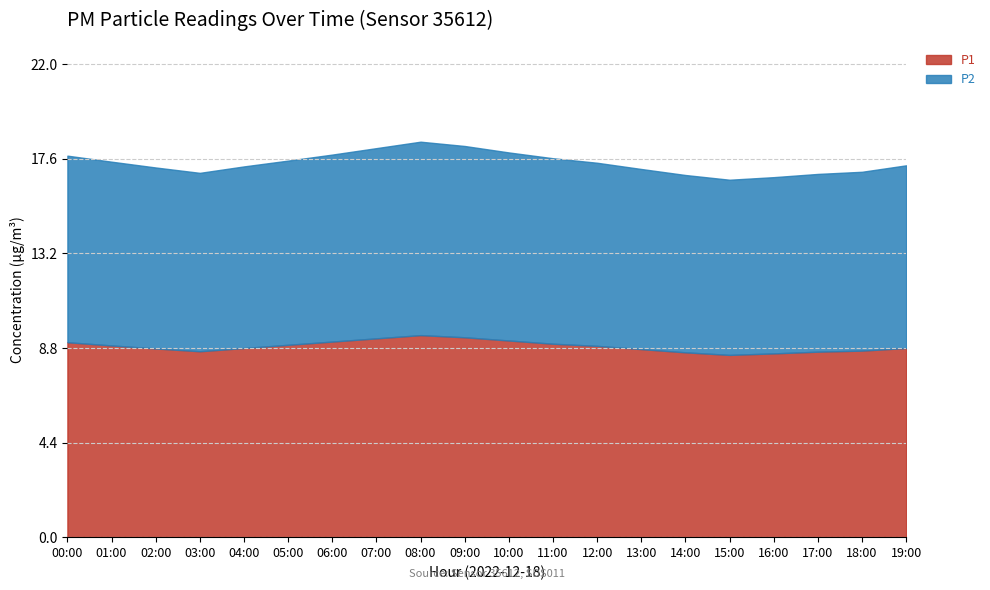

What is the value of the P1 point at the 2nd from the left?

8.9